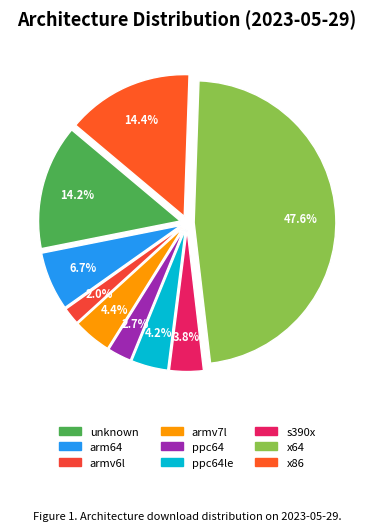

What is the ratio of the value at arm64 to the value at armv6l?

3.4